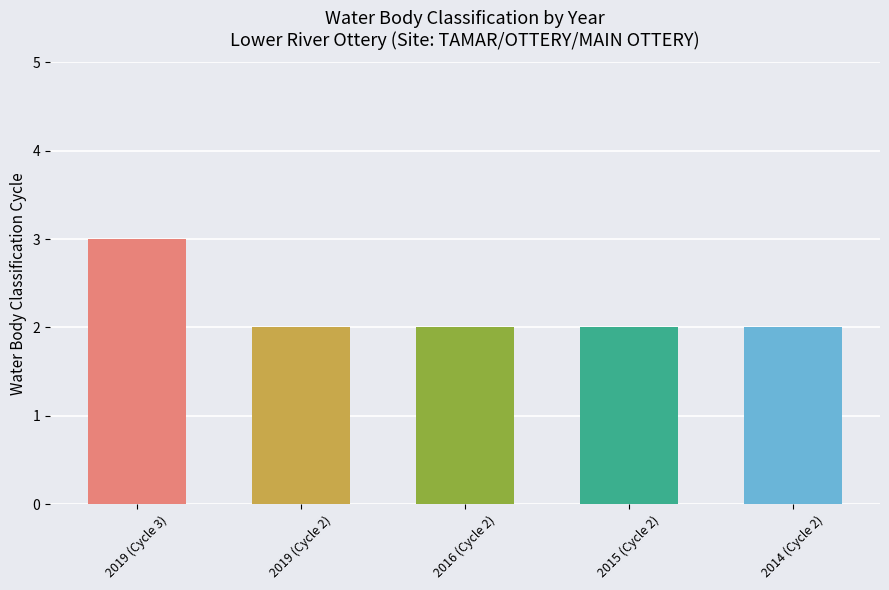

What is the label of the 2nd bar from the left?

2019 (Cycle 2)